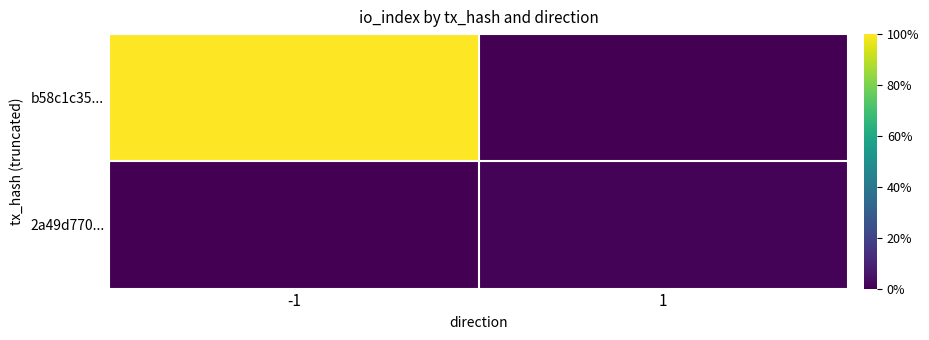

Reading left to right, list all the values displayed in this chart.

b58c1c35...: -1=100.0	1=0.0
2a49d770...: -1=0.0	1=0.9